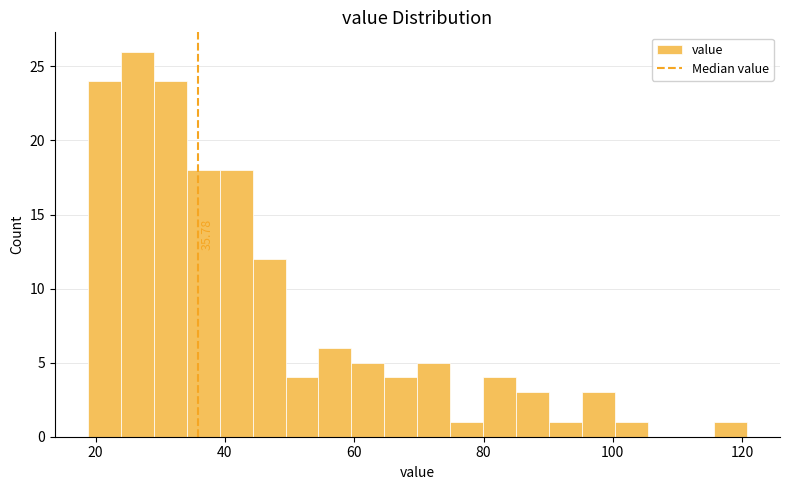

Read against the x-axis, roughly where is the centre of the tallest bar?

26